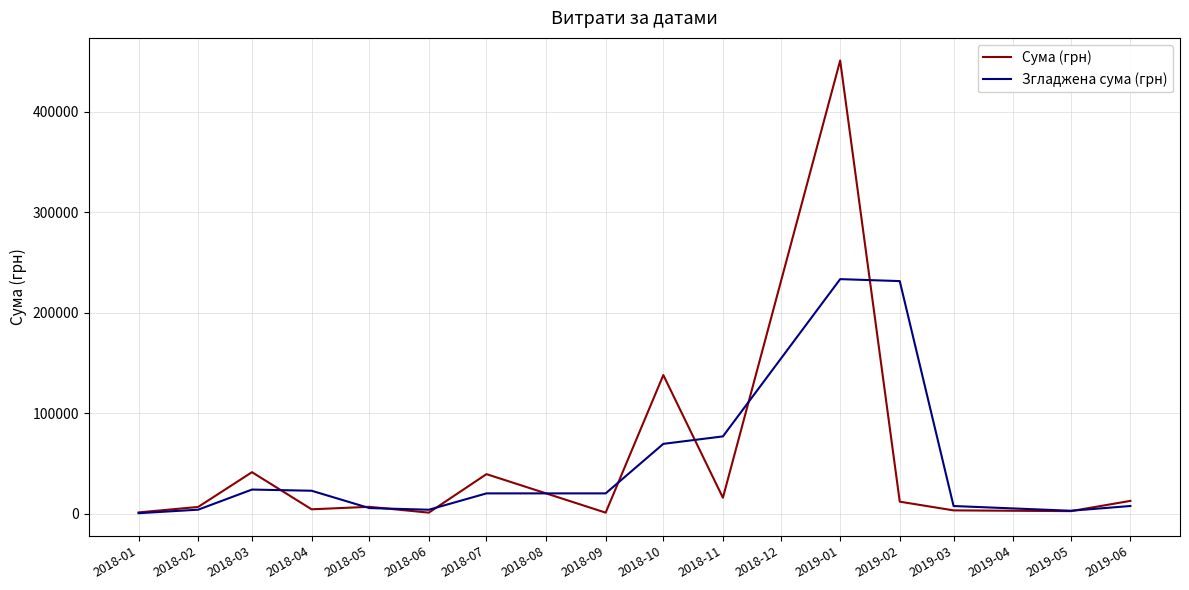

What is the total value across all series at 2019-01?

684889.3